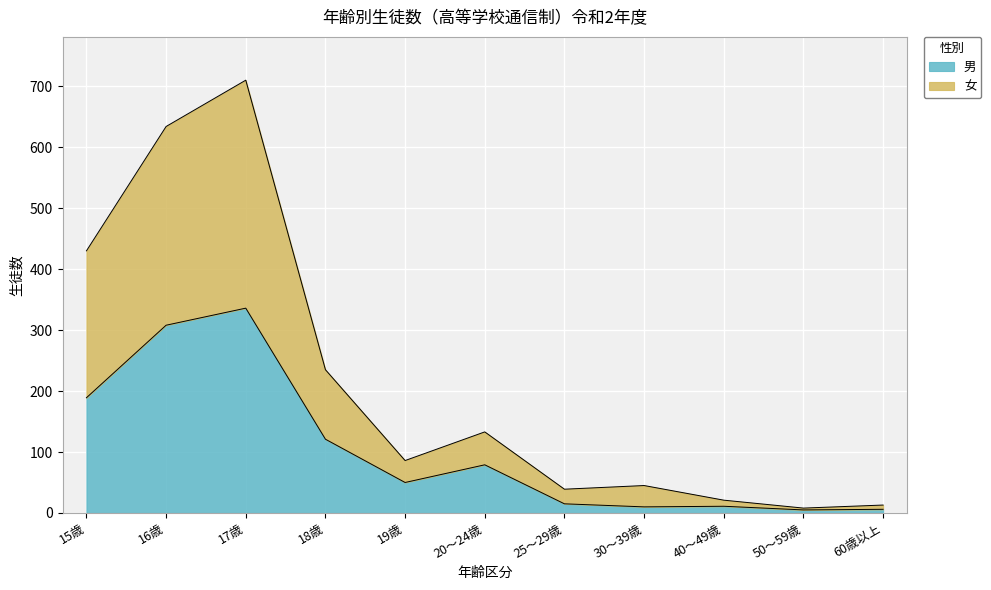

At which category is the sum across all series the highest?

17歳